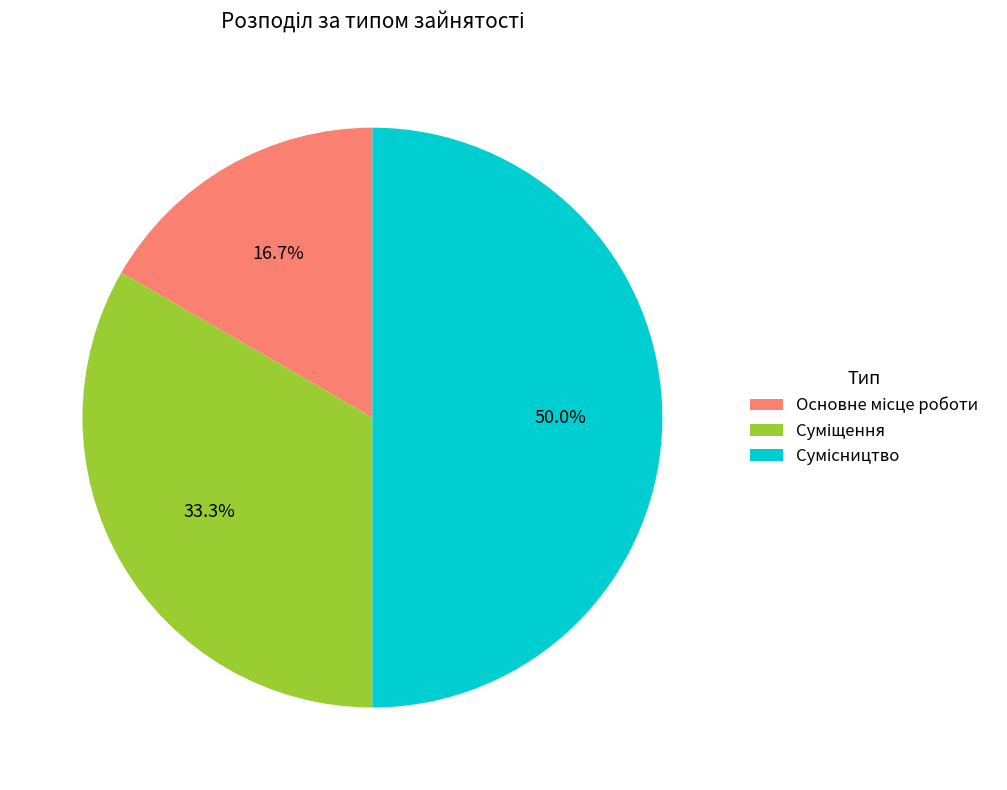

Is there a majority slice in this chart?

No